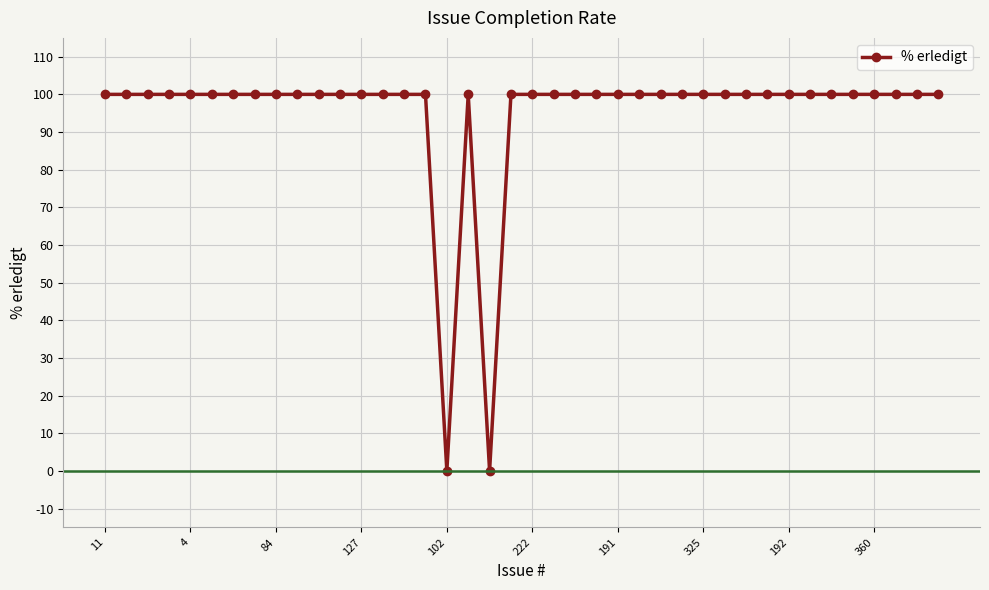

What is the difference between the maximum and minimum values?

100